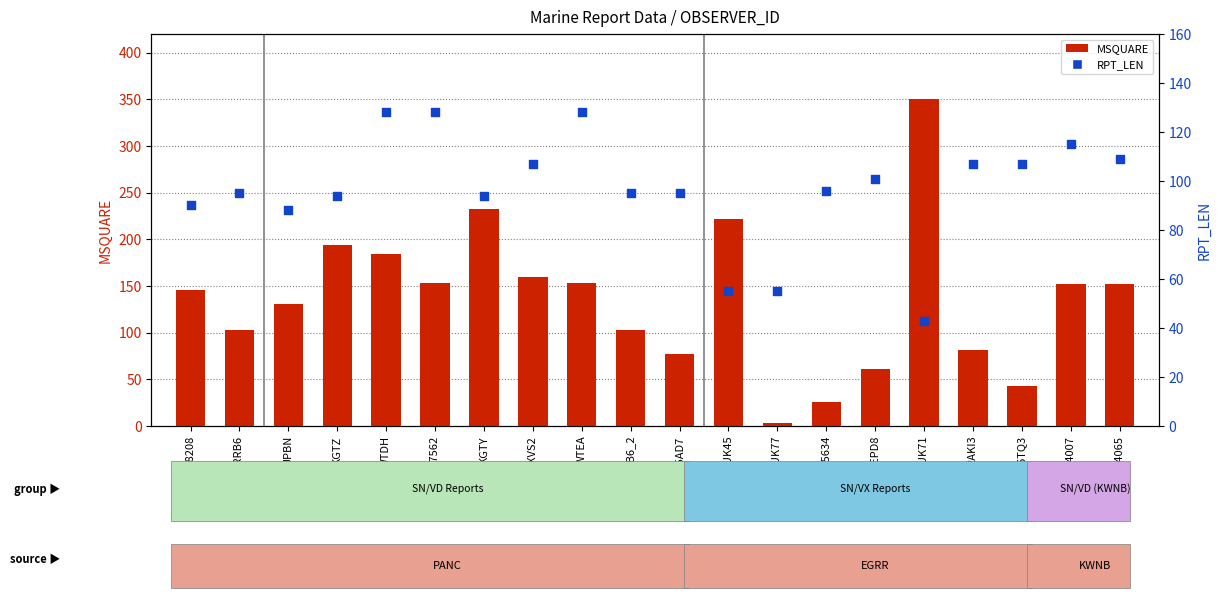

What is the total value across all series at AMOUK45?

277